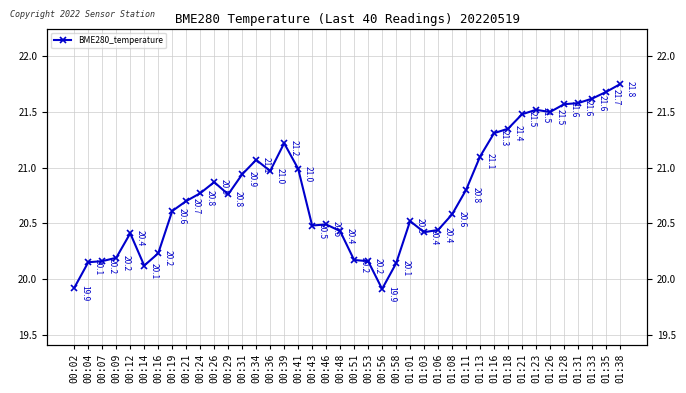

List the labels in order of value, smallest first.

00:56, 00:02, 00:14, 00:58, 00:04, 00:07, 00:53, 00:51, 00:09, 00:16, 00:12, 01:03, 00:48, 01:06, 00:43, 00:46, 01:01, 01:08, 00:19, 00:21, 00:29, 00:24, 01:11, 00:26, 00:31, 00:36, 00:41, 00:34, 01:13, 00:39, 01:16, 01:18, 01:21, 01:26, 01:23, 01:28, 01:31, 01:33, 01:35, 01:38